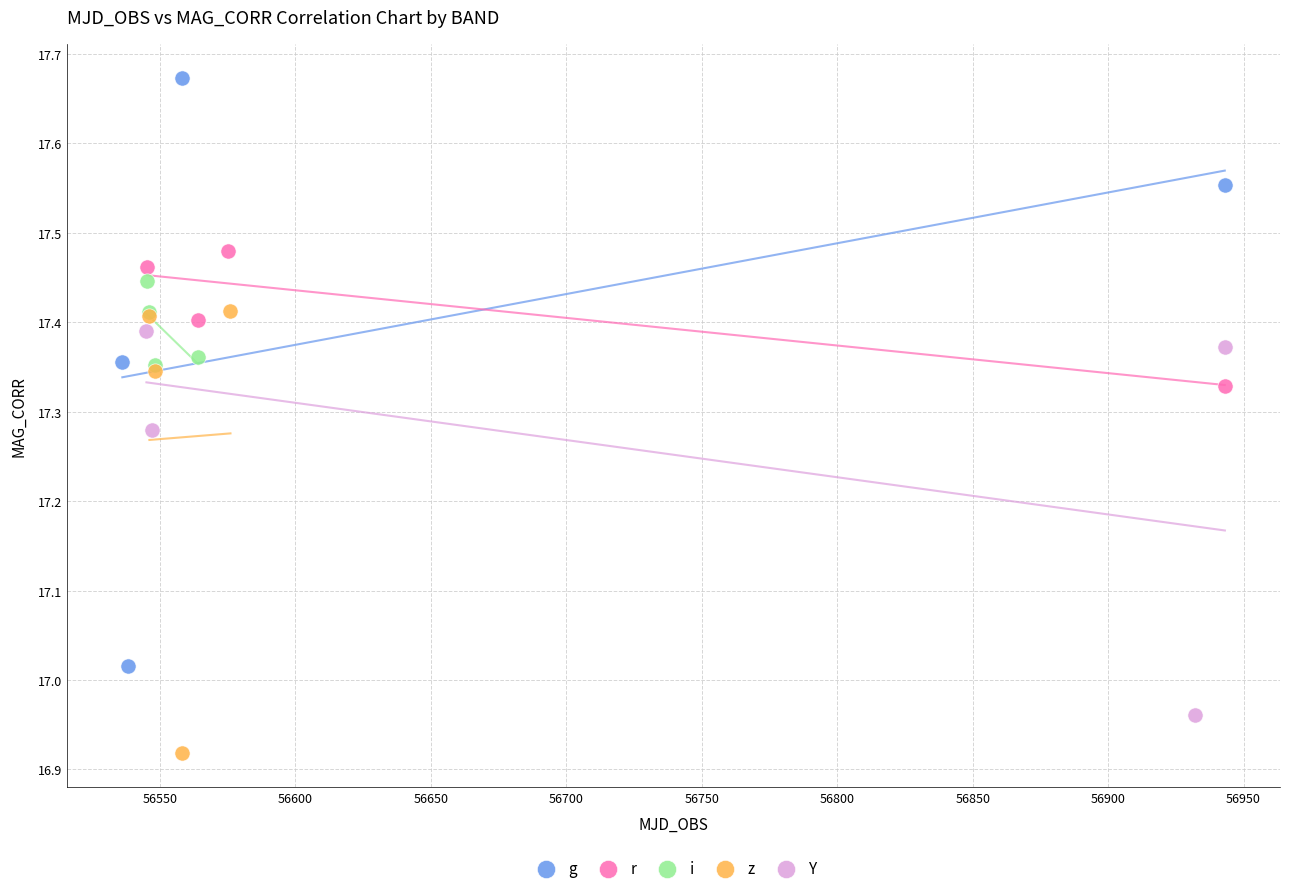

Which series has the largest Y range (max minus min)?

g